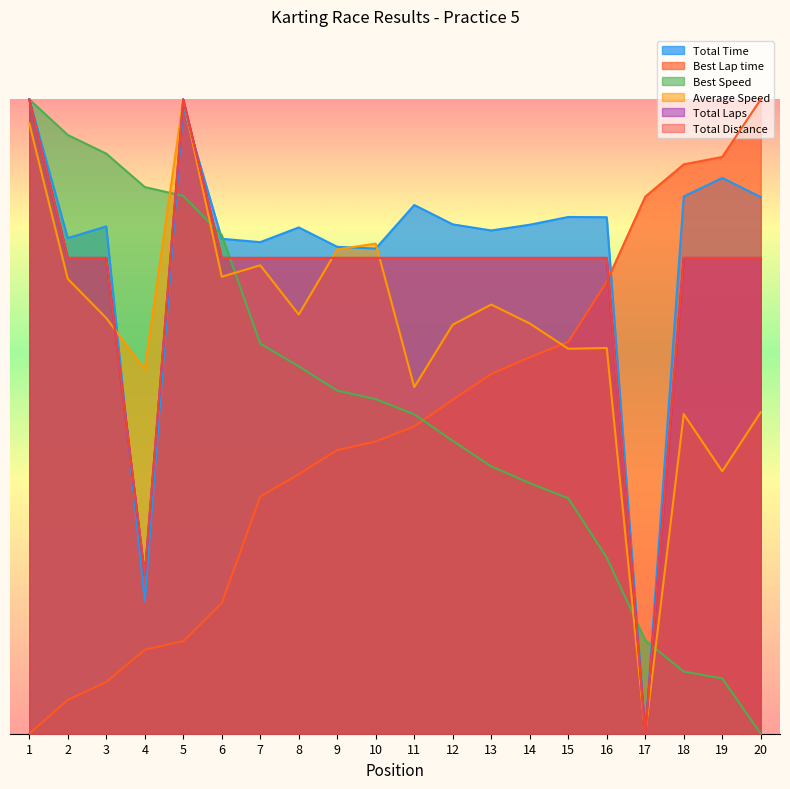

Which series has the largest total across all categories?

Total Time